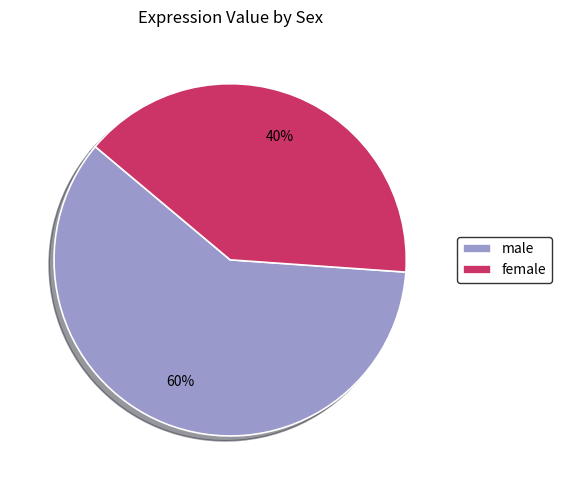

Rank the categories by value from highest to lowest.

male, female